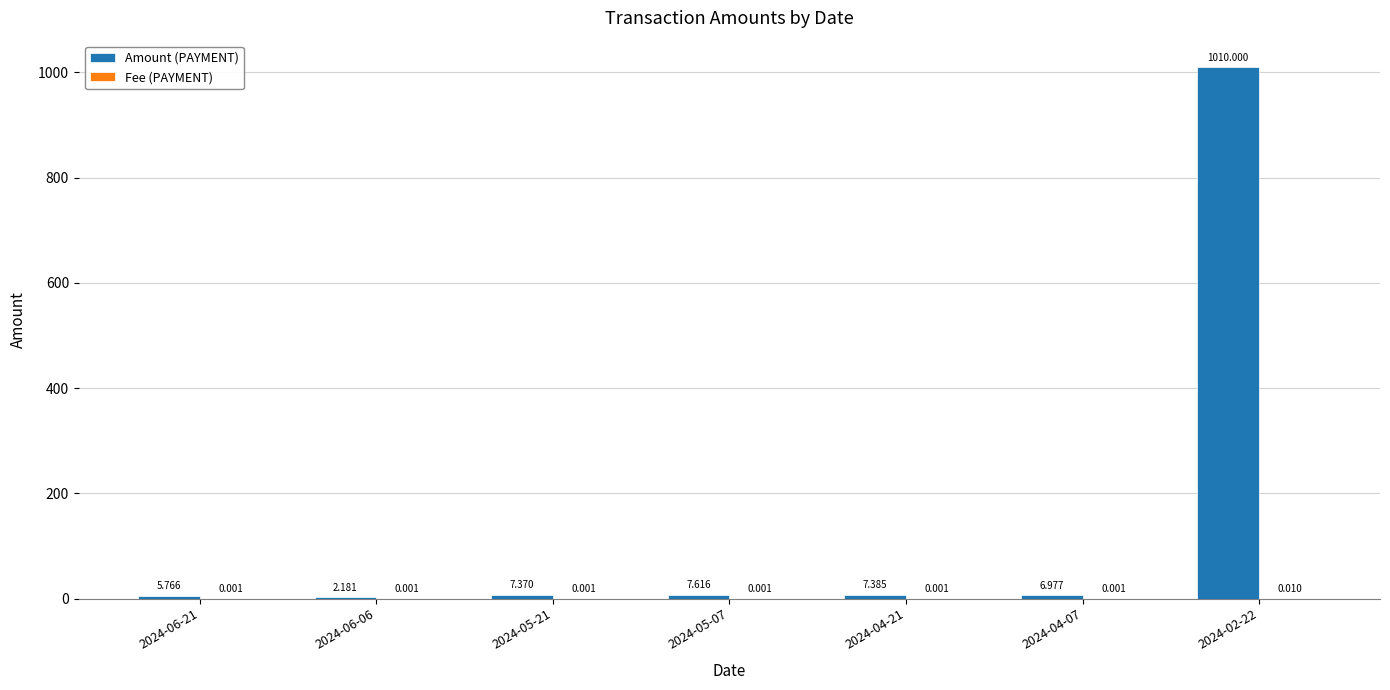

Which series changed the most between 2024-06-21 and 2024-05-21?

Amount (PAYMENT)